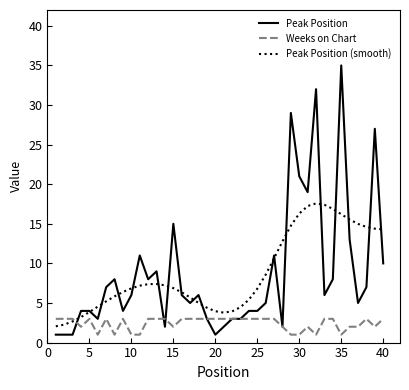

What is the smallest value displayed?

1.0